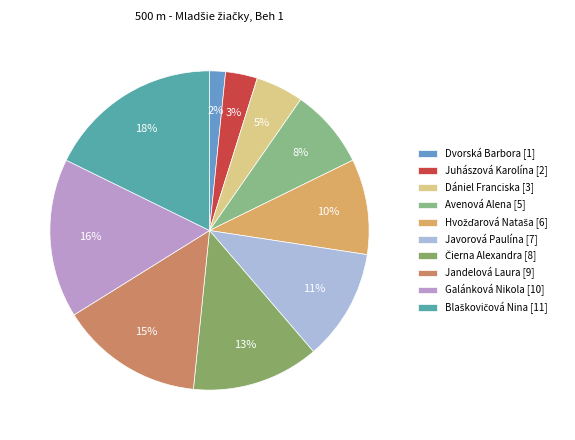

To the nearest percent, what portion does Galánková Nikola represent?

16%